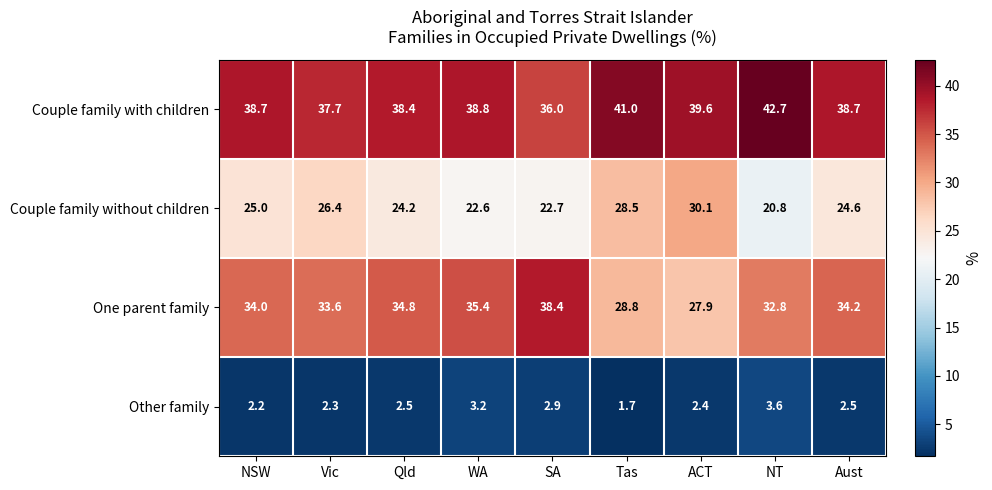

At which label does Couple family with children reach its peak?

NT